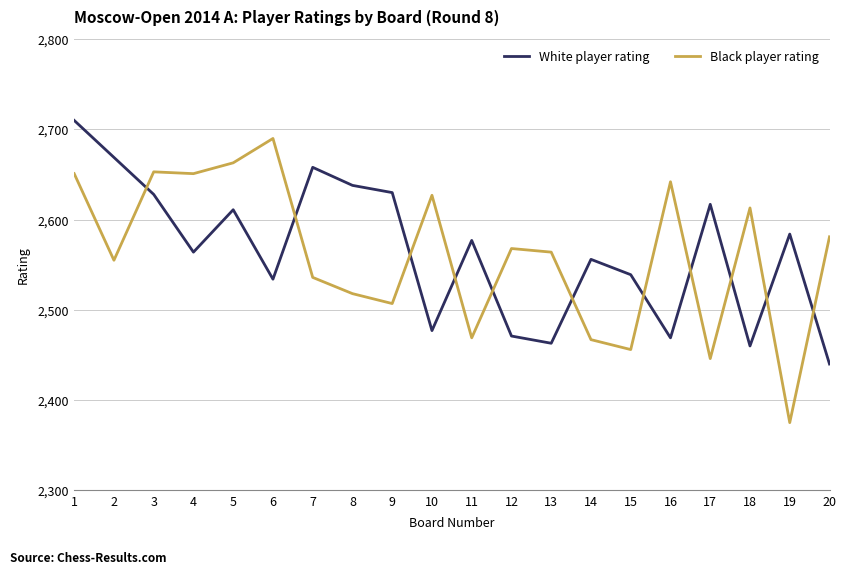

At how many categories does at least one series exceed 2453?

20